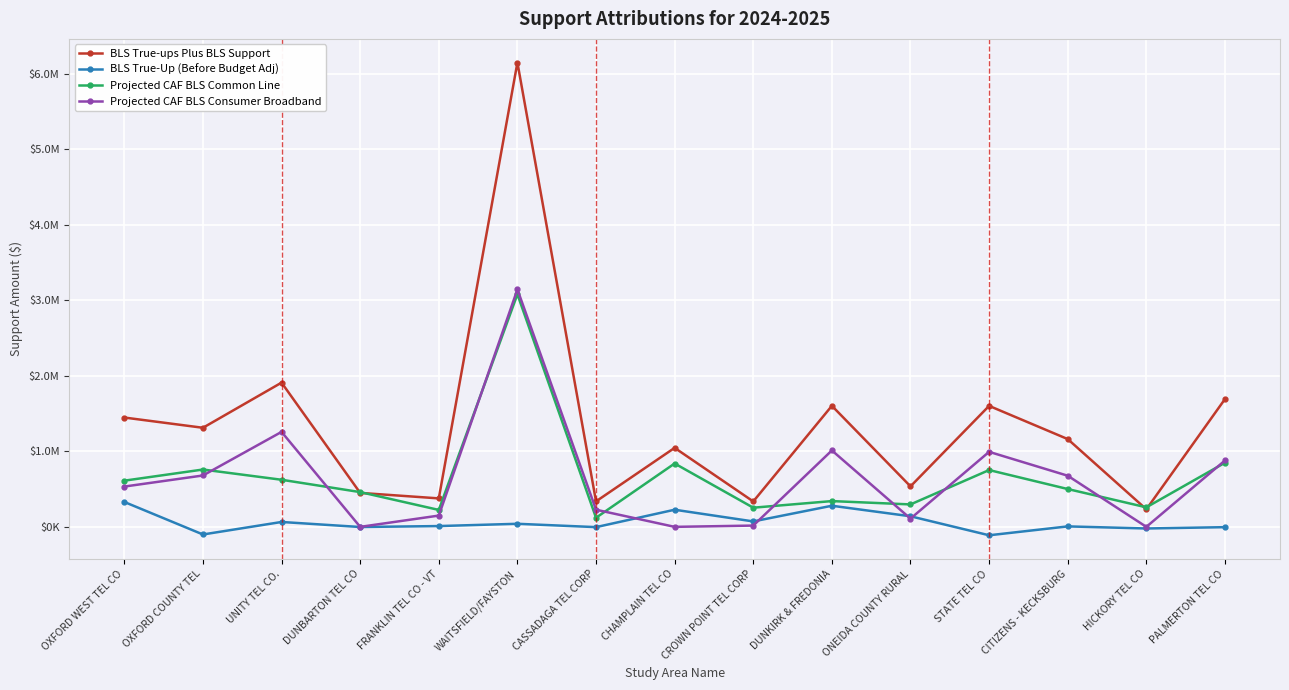

At which category does Projected CAF BLS Common Line reach its first local peak?

OXFORD COUNTY TEL